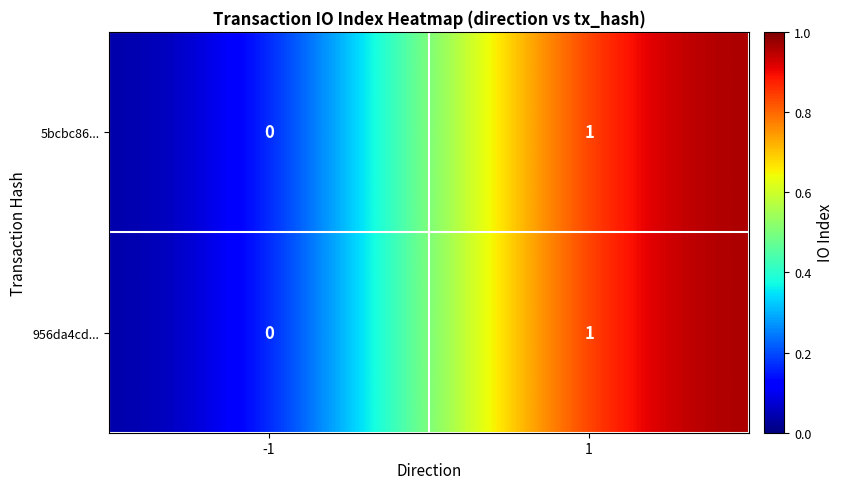

The 956da4cd... series shows -1 at -1. True or false?

False